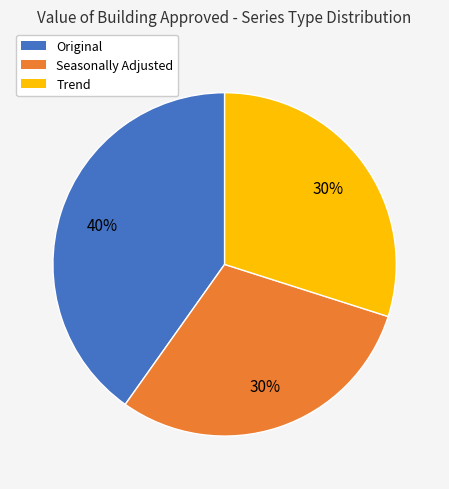

Which slice is the largest?

Original